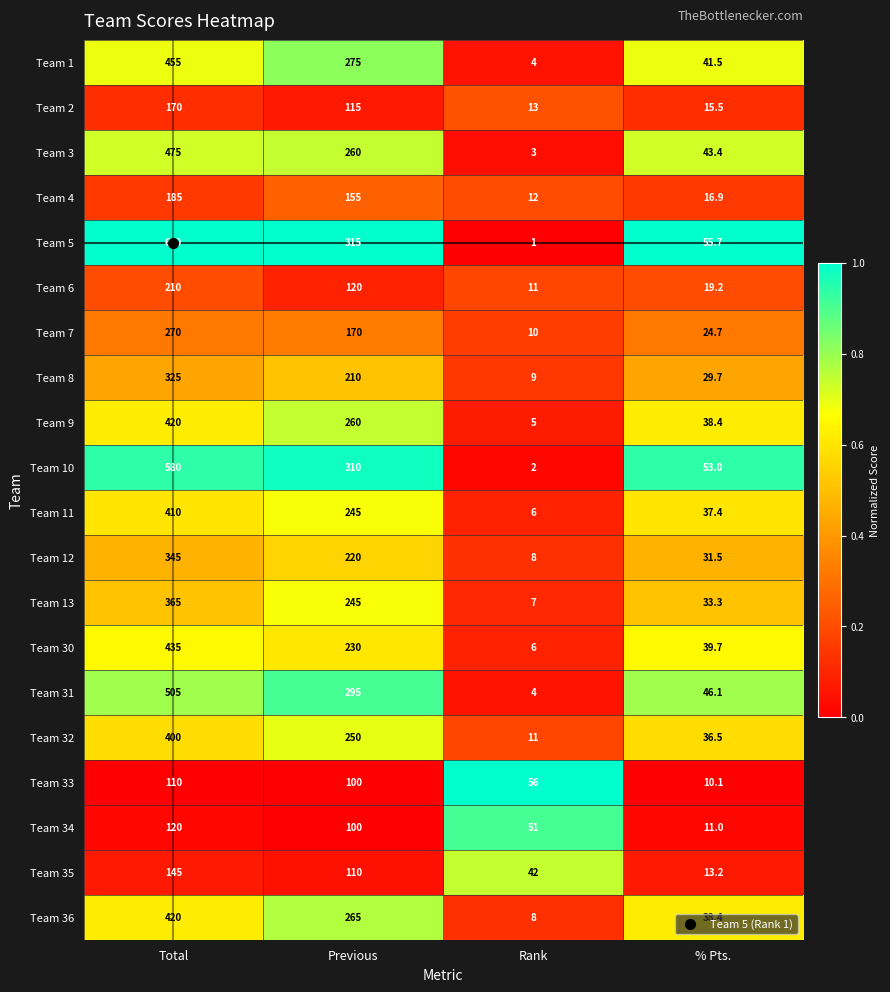

Read the Team 11 value at Rank.

6.0